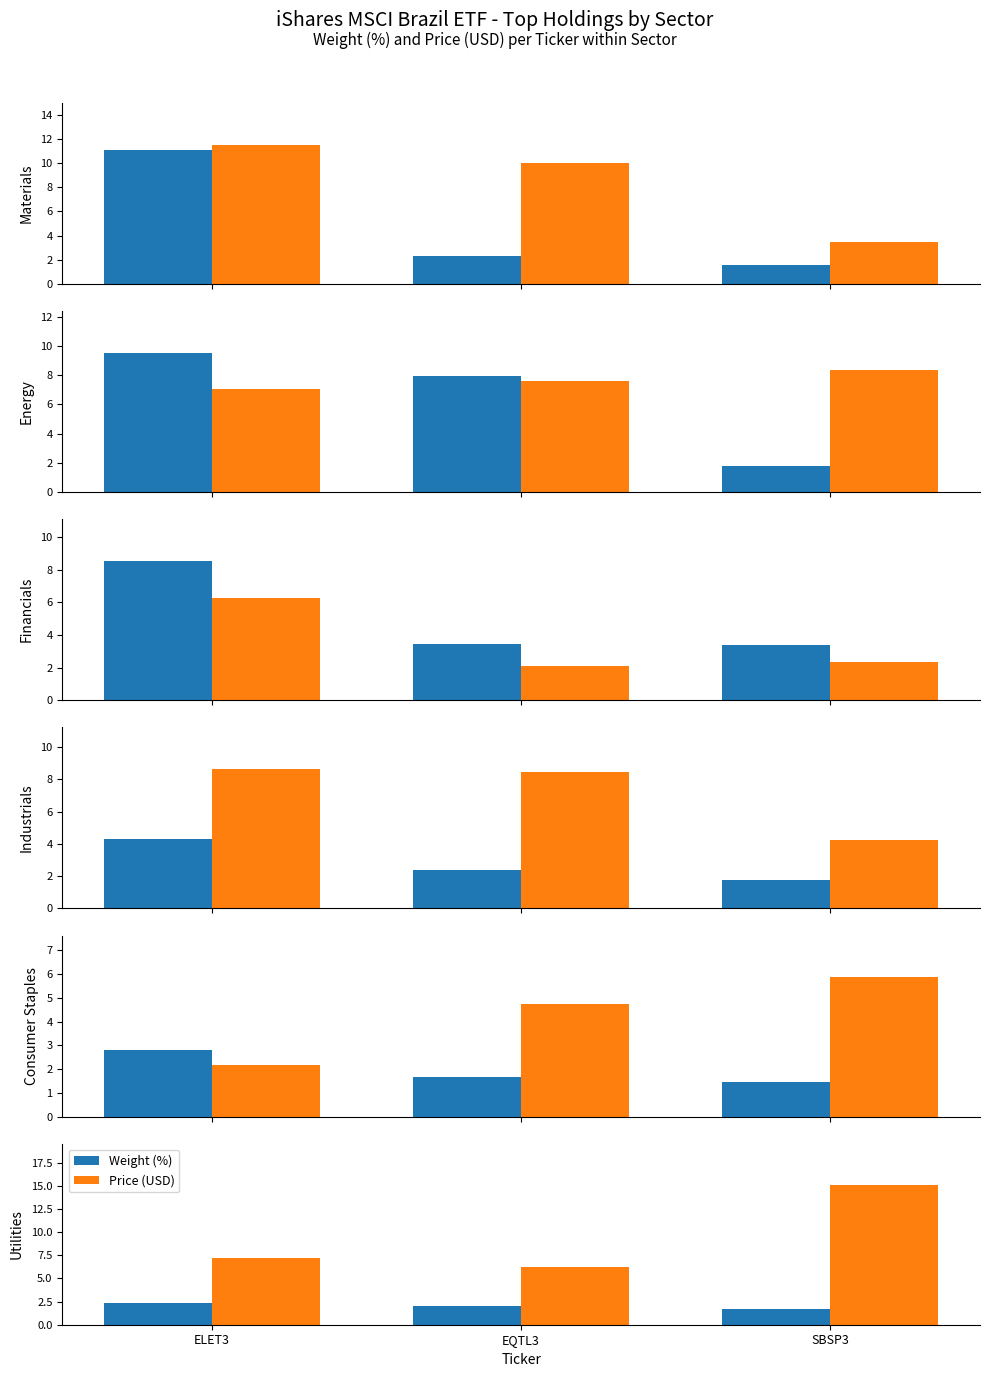

At which label does Price (USD) first exceed 7?

ELET3